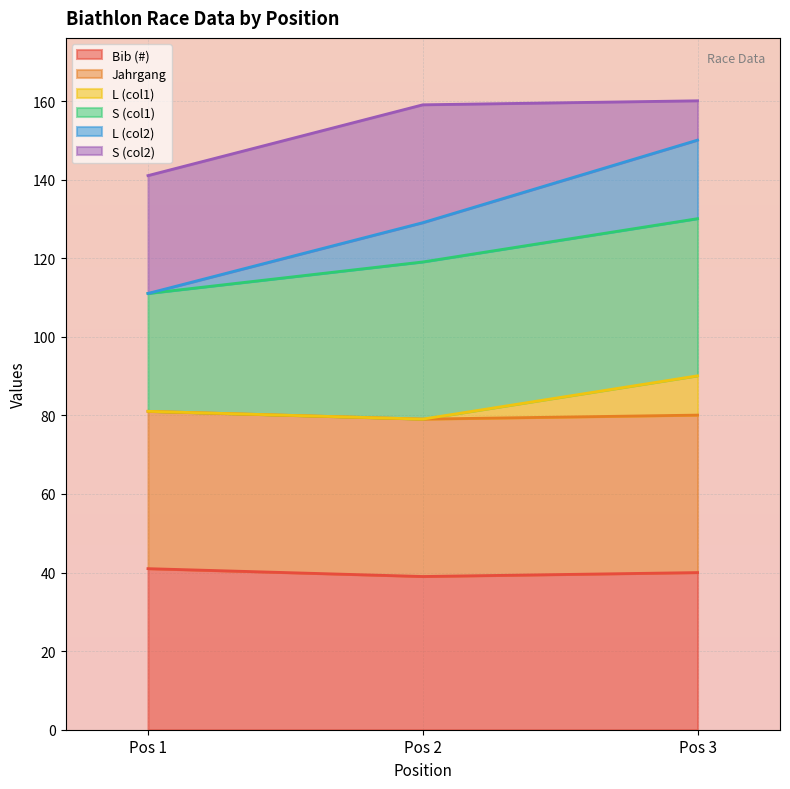

What is the value of the Bib (#) point at the 3rd from the left?

40.0